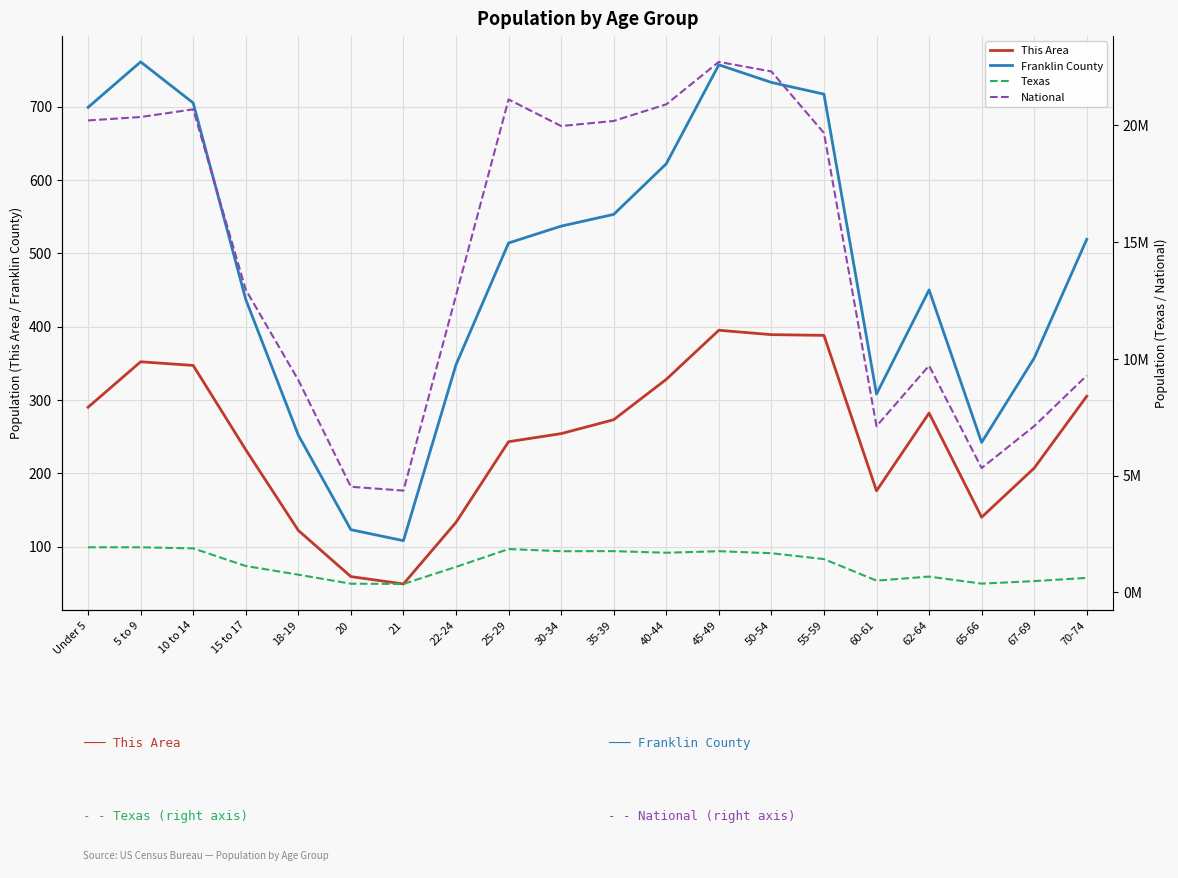

What is the total value across all series at 40-44?

22586709